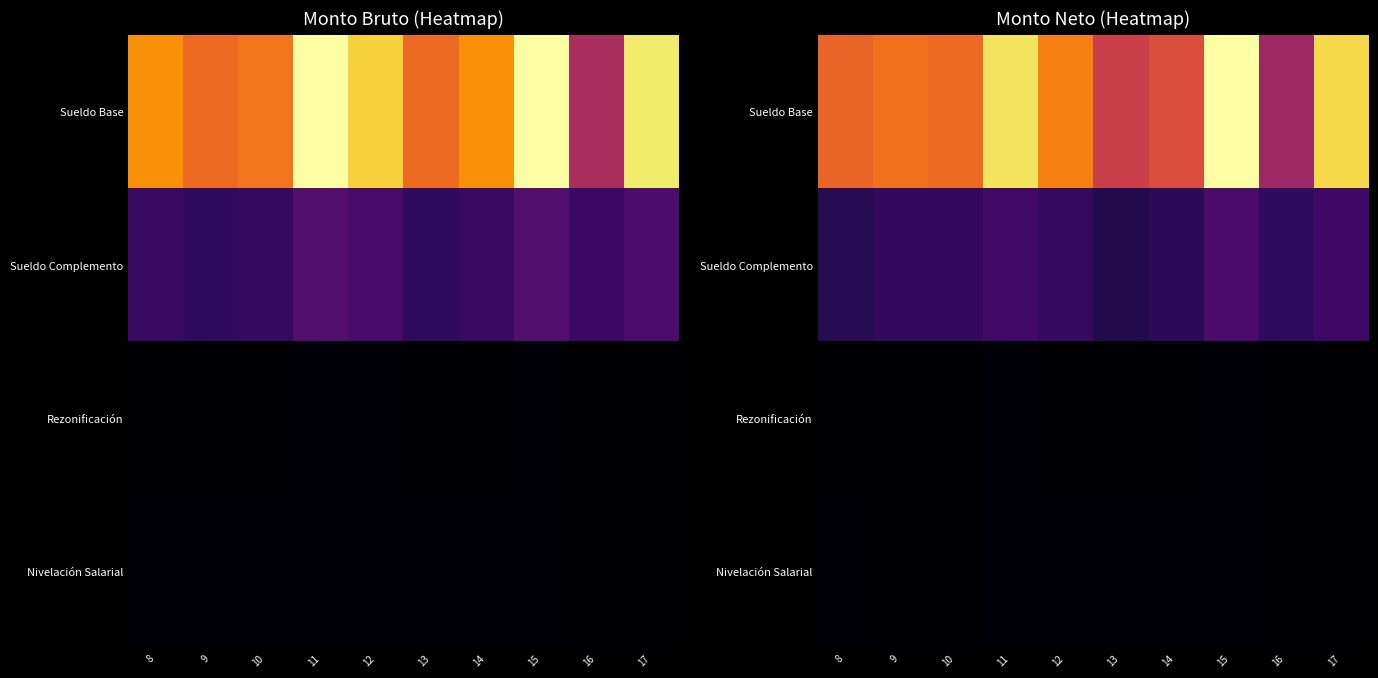

Is it true that Sueldo Base equals 2250.1 at 16?

False